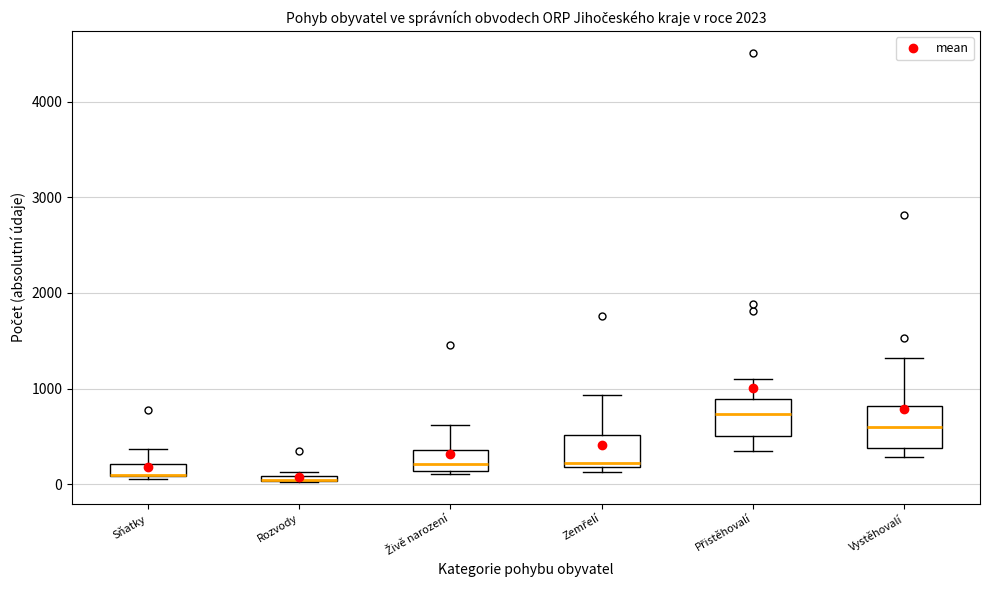

Where does the median line of the box for Přistěhovalí sit on the y-axis? The values are not printed on the chart, so give them approximately, as read against the axis.

700